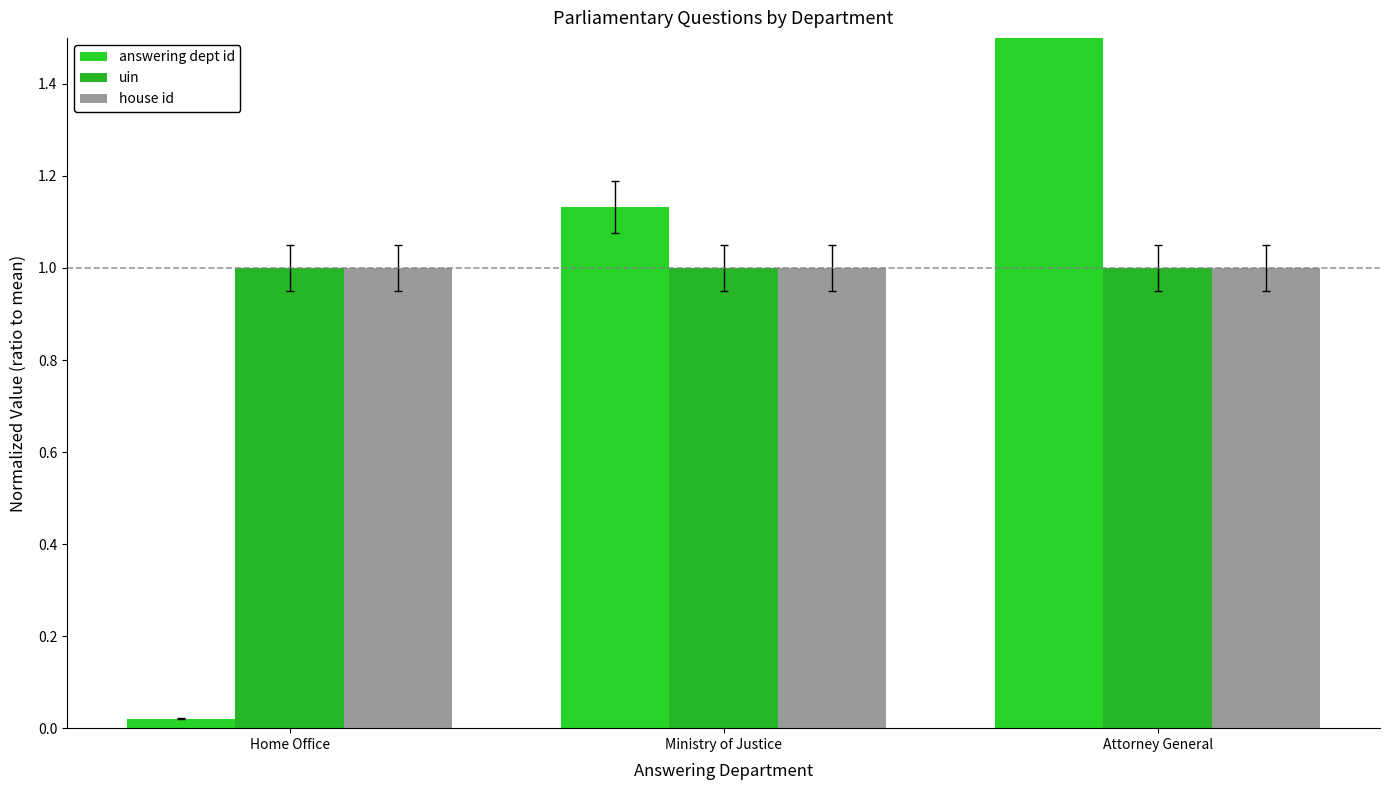

Which label corresponds to the largest value in the chart?

Attorney General